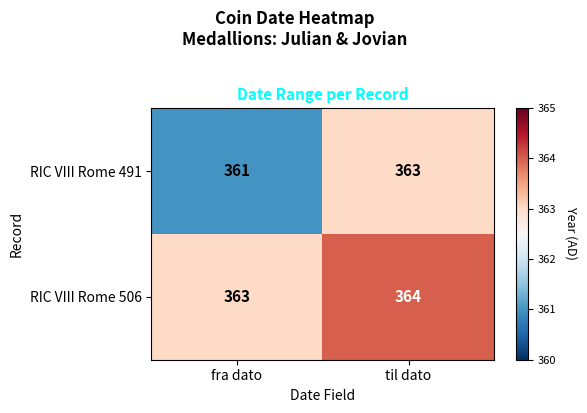

How many data points in RIC VIII Rome 491 are less than 363?

1